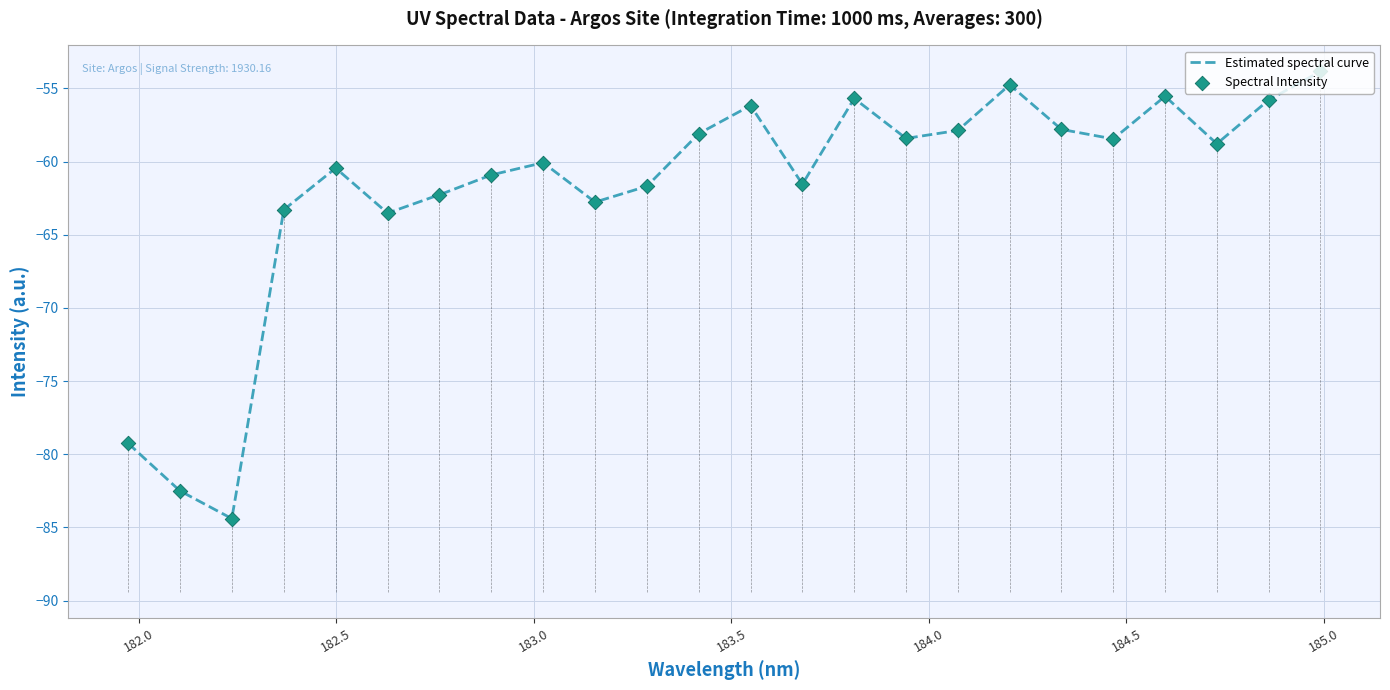

What is the maximum value for Estimated spectral curve?

-53.8